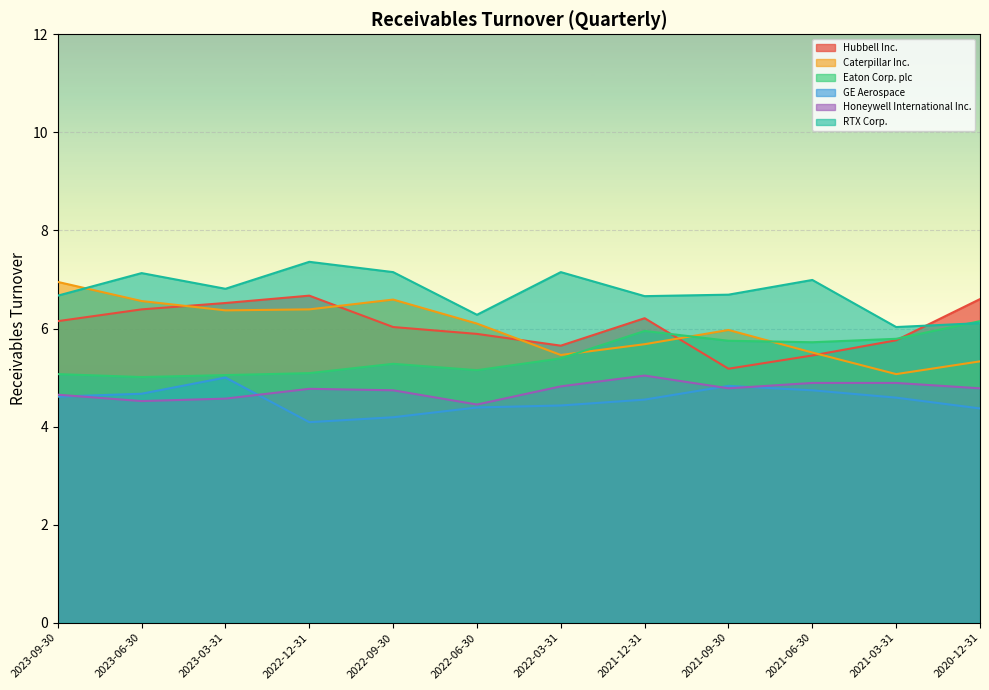

Reading left to right, transcribe all the data shown in this chart.

Hubbell Inc.: 2023-09-30=6.2	2023-06-30=6.4	2023-03-31=6.5	2022-12-31=6.7	2022-09-30=6.0	2022-06-30=5.9	2022-03-31=5.7	2021-12-31=6.2	2021-09-30=5.2	2021-06-30=5.5	2021-03-31=5.8	2020-12-31=6.6
Caterpillar Inc.: 2023-09-30=7.0	2023-06-30=6.6	2023-03-31=6.4	2022-12-31=6.4	2022-09-30=6.6	2022-06-30=6.1	2022-03-31=5.5	2021-12-31=5.7	2021-09-30=6.0	2021-06-30=5.5	2021-03-31=5.1	2020-12-31=5.3
Eaton Corp. plc: 2023-09-30=5.1	2023-06-30=5.0	2023-03-31=5.0	2022-12-31=5.1	2022-09-30=5.3	2022-06-30=5.2	2022-03-31=5.4	2021-12-31=6.0	2021-09-30=5.8	2021-06-30=5.7	2021-03-31=5.8	2020-12-31=6.2
GE Aerospace: 2023-09-30=4.6	2023-06-30=4.7	2023-03-31=5.0	2022-12-31=4.1	2022-09-30=4.2	2022-06-30=4.4	2022-03-31=4.4	2021-12-31=4.5	2021-09-30=4.8	2021-06-30=4.7	2021-03-31=4.6	2020-12-31=4.4
Honeywell International Inc.: 2023-09-30=4.7	2023-06-30=4.5	2023-03-31=4.6	2022-12-31=4.8	2022-09-30=4.7	2022-06-30=4.5	2022-03-31=4.8	2021-12-31=5.0	2021-09-30=4.8	2021-06-30=4.9	2021-03-31=4.9	2020-12-31=4.8
RTX Corp.: 2023-09-30=6.7	2023-06-30=7.1	2023-03-31=6.8	2022-12-31=7.4	2022-09-30=7.2	2022-06-30=6.3	2022-03-31=7.2	2021-12-31=6.7	2021-09-30=6.7	2021-06-30=7.0	2021-03-31=6.0	2020-12-31=6.1